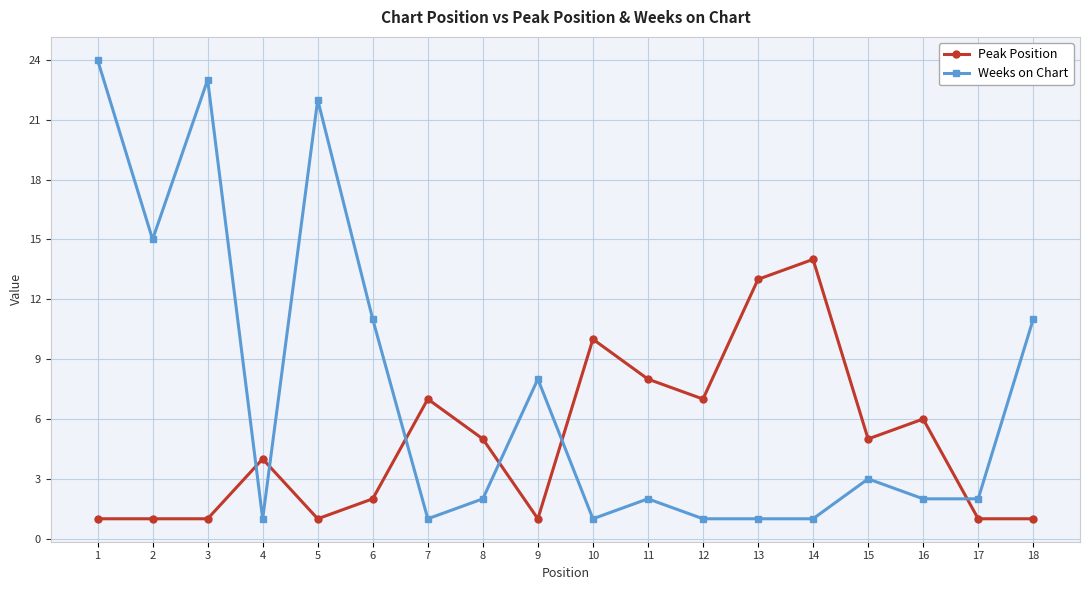

Between 9 and 12, which series saw the biggest shift?

Weeks on Chart